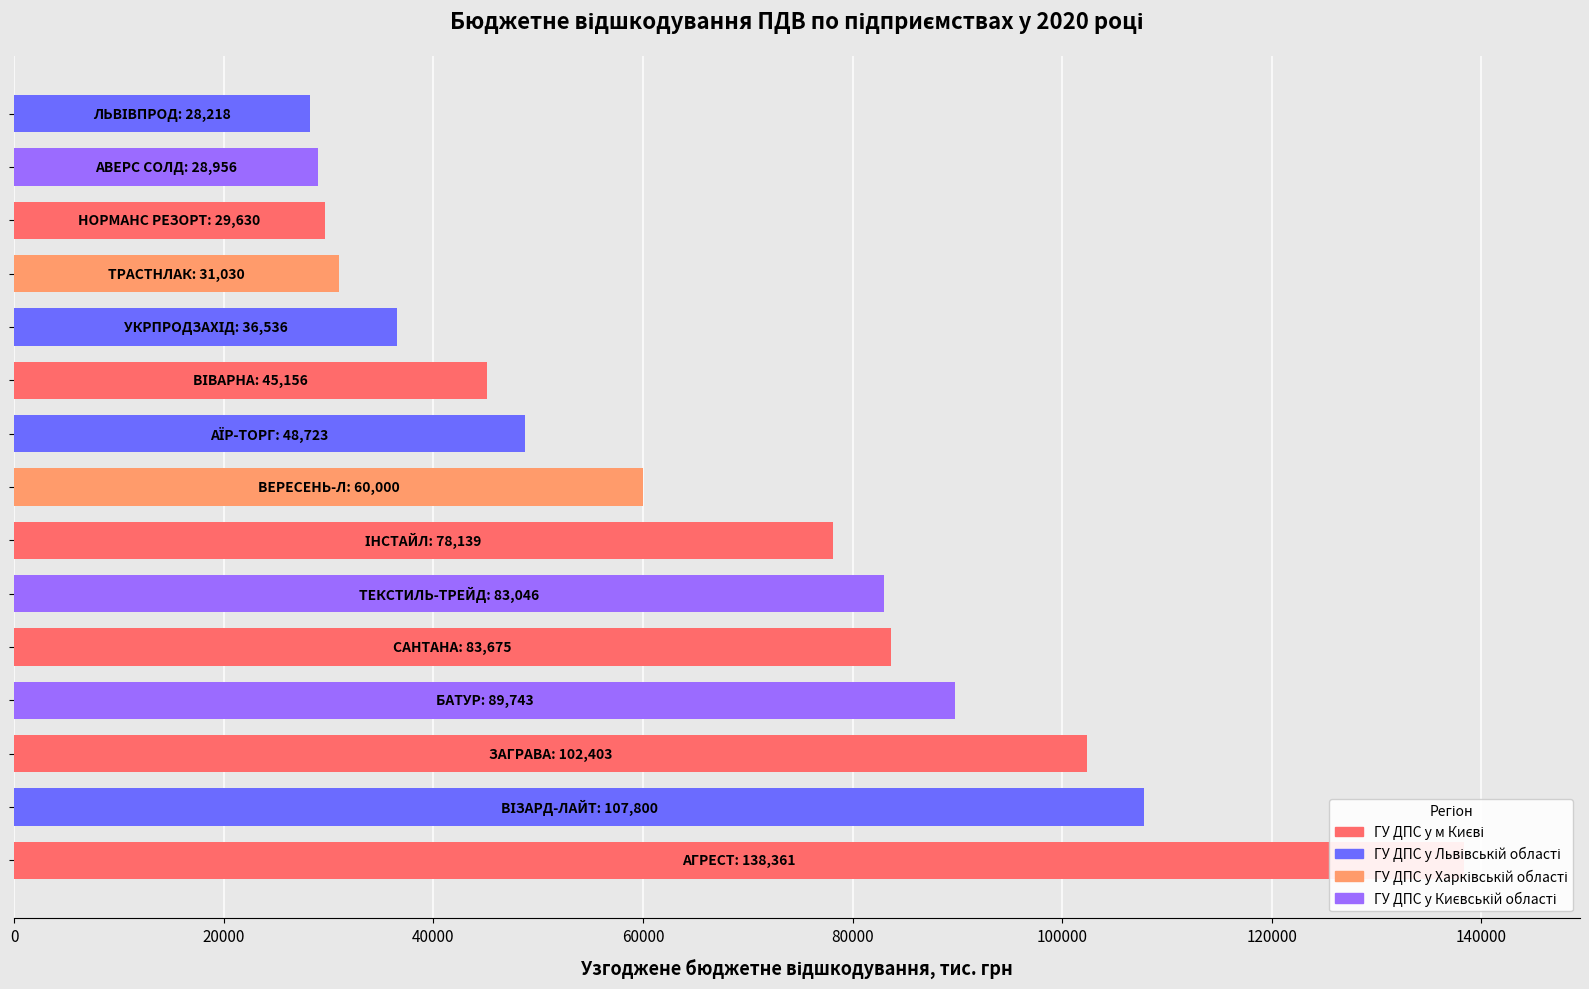

What position from the left is ВІЗАРД-ЛАЙТ?

2